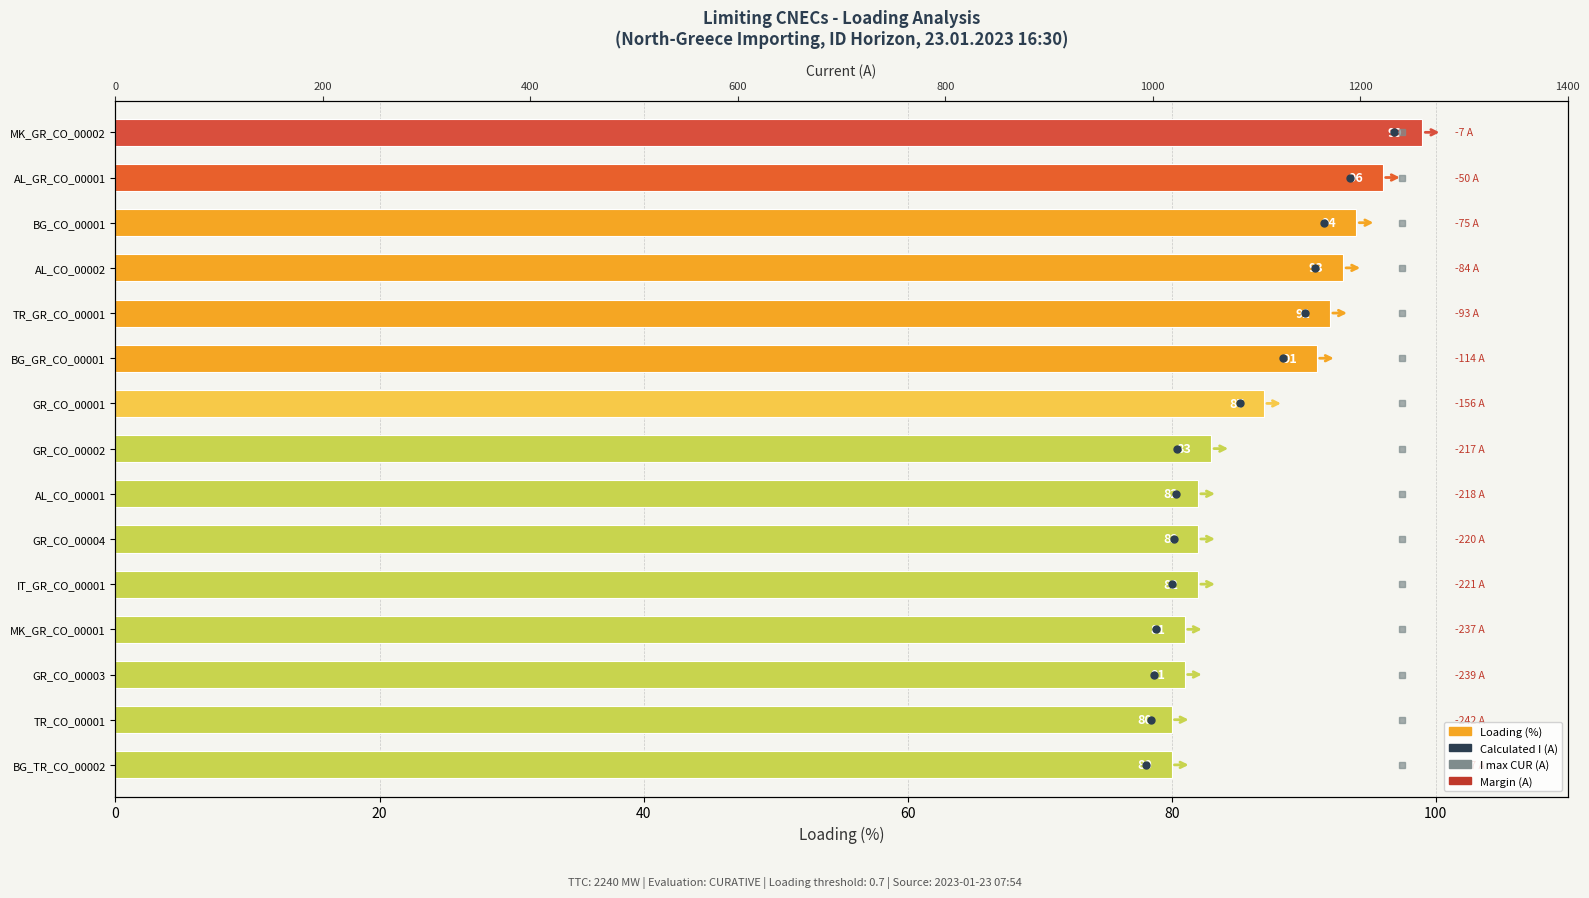

What is the value of the Loading (%) bar at the 5th from the left?

92